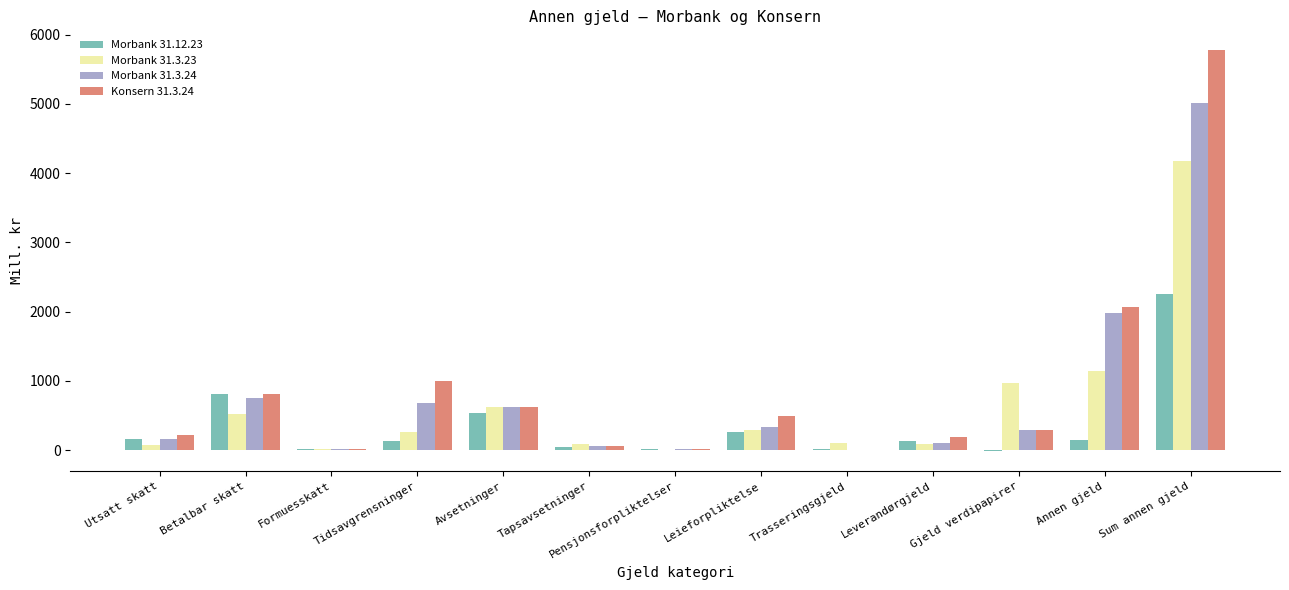

Is the value of Konsern 31.3.24 at Leieforpliktelse greater than the value of Morbank 31.12.23 at Leieforpliktelse?

Yes